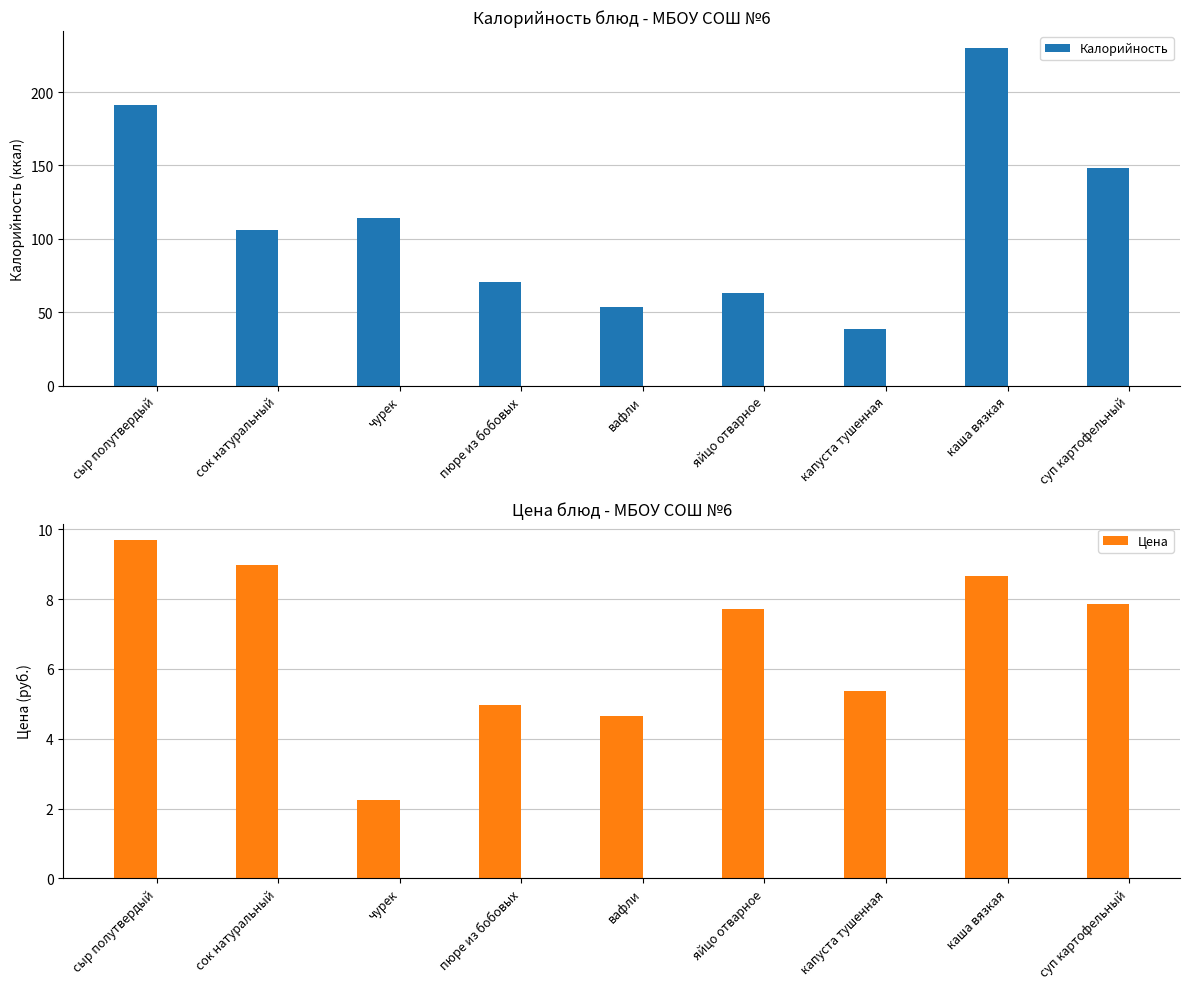

What is the total value across all series at капуста тушенная?

44.4